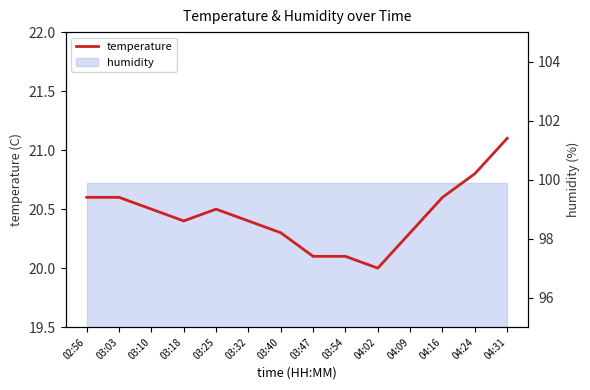

Does the chart have visible grid lines?

No